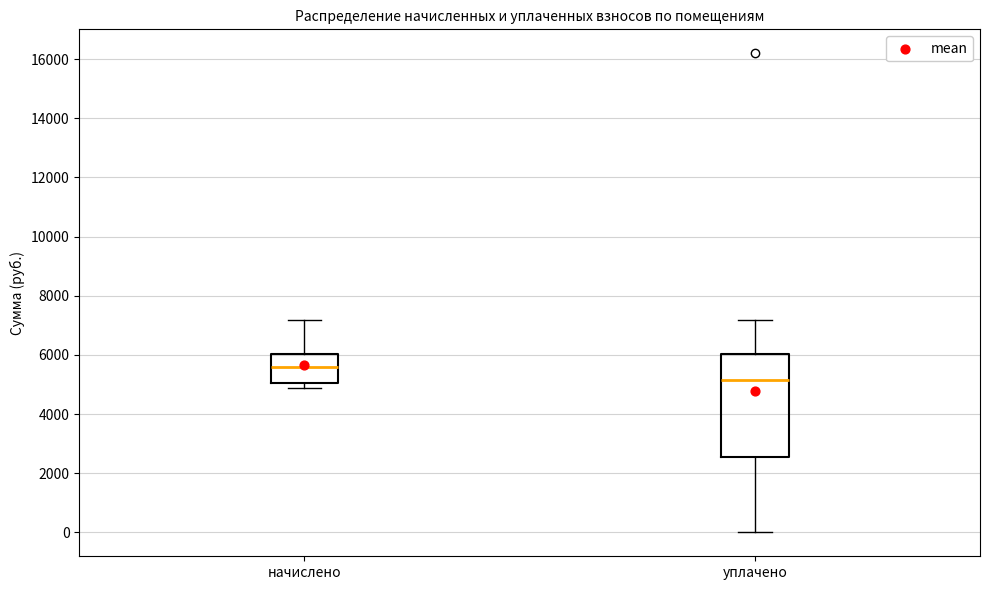

Reading left to right, read every box against the y-axis: the position of its median line, the range the box covers, and the ends of its whiskers. The values are not printed on the chart, so give them approximately, as read against the axis.

начислено: median 5600, box 5000 to 6000, whiskers 4800 to 7200
уплачено: median 5200, box 2600 to 6000, whiskers 0 to 7200